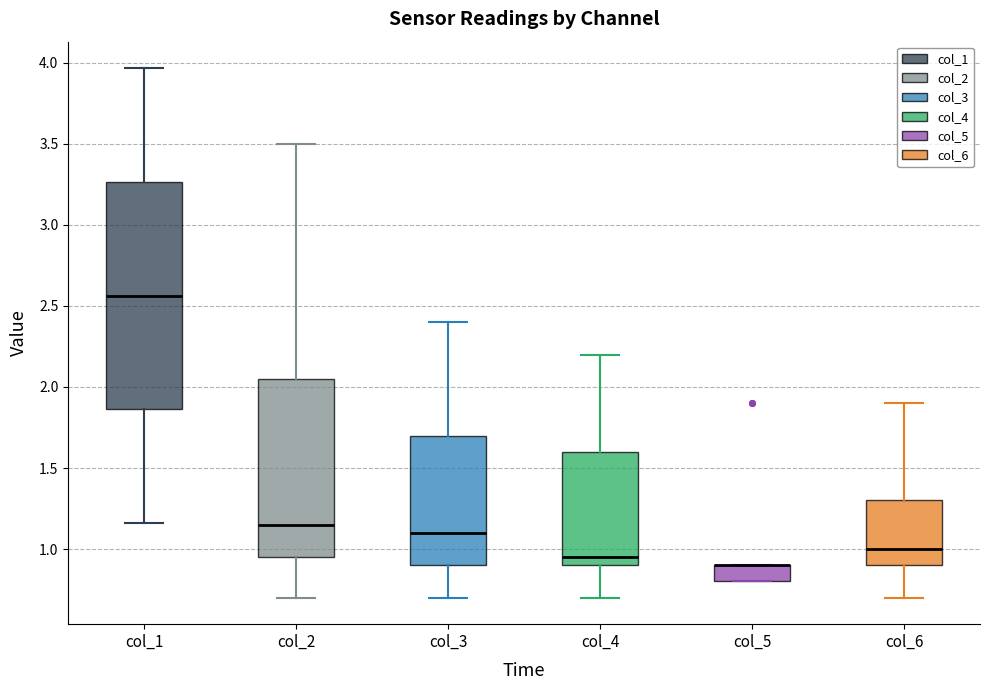

Reading left to right, transcribe this box plot: for each box, give where its median line is, the range the box spans, and where its two whiskers end, as read against the y-axis. The values are not printed on the chart, so give them approximately, as read against the axis.

col_1: median 2.55, box 1.85 to 3.25, whiskers 1.15 to 3.95
col_2: median 1.15, box 0.95 to 2.05, whiskers 0.70 to 3.50
col_3: median 1.10, box 0.90 to 1.70, whiskers 0.70 to 2.40
col_4: median 0.95, box 0.90 to 1.60, whiskers 0.70 to 2.20
col_5: median 0.90 (drawn on the box's upper edge), box 0.80 to 0.90, whiskers 0.80 to 0.90
col_6: median 1.00, box 0.90 to 1.30, whiskers 0.70 to 1.90